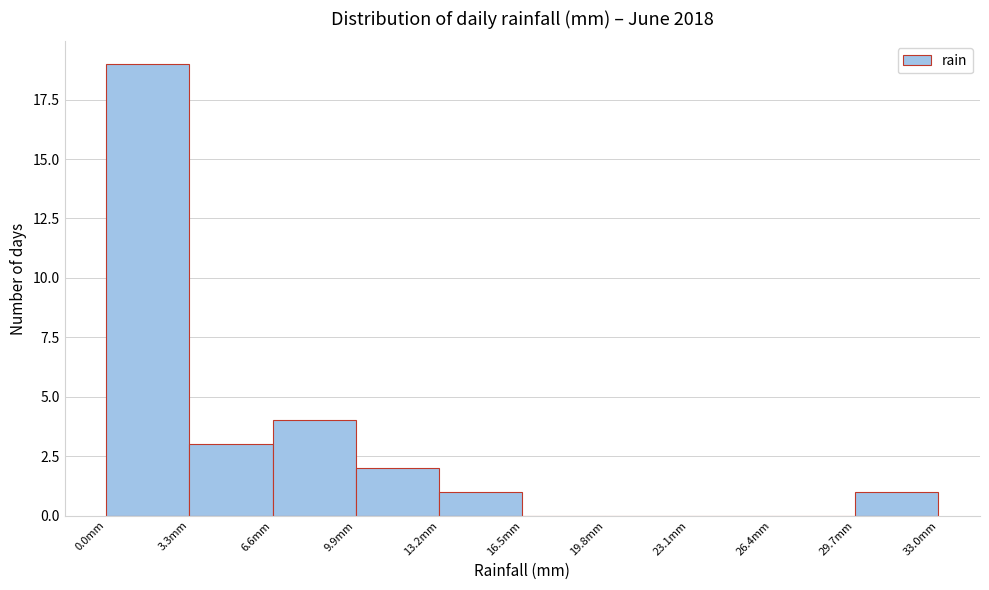

Reading left to right, transcribe this chart: for each bar, give the range it covers on the x-axis and its height. Neither the bar edges nor the heights are printed on the chart, so give them approximately, as read against the axes.

0.0 to 3.3: 19
3.3 to 6.6: 3
6.6 to 9.9: 4
9.9 to 13.2: 2
13.2 to 16.5: 1
16.5 to 19.8: 0
19.8 to 23.1: 0
23.1 to 26.4: 0
26.4 to 29.7: 0
29.7 to 33.0: 1